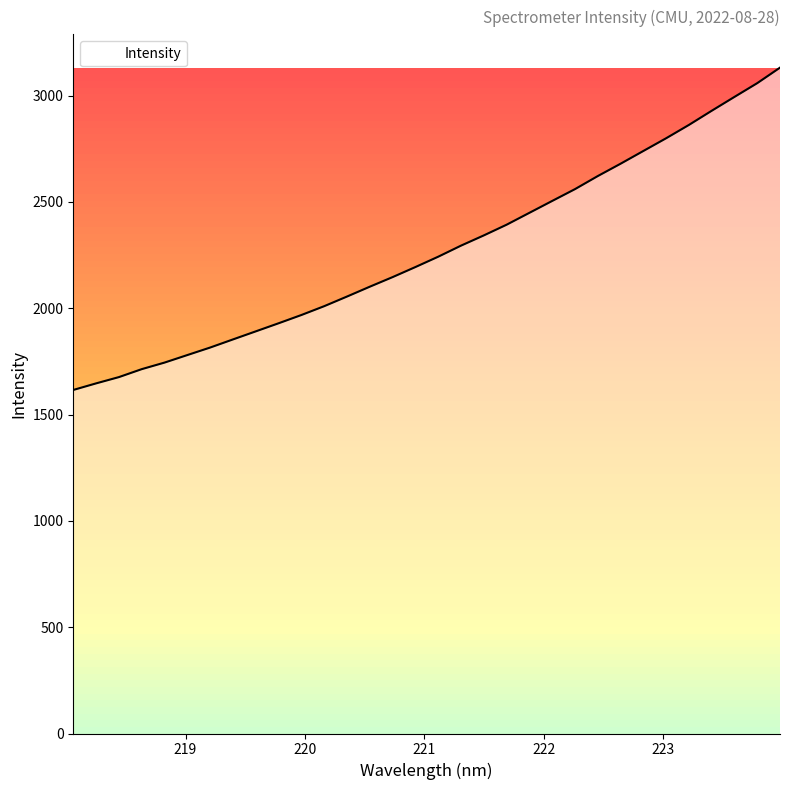

What is the maximum value shown in the chart?

3131.6